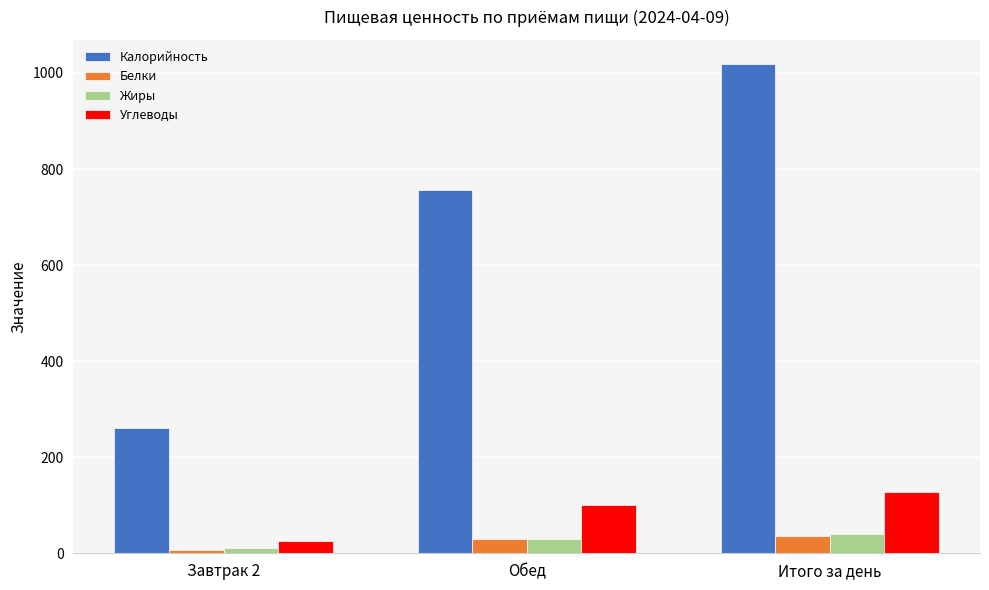

What is the label of the 3rd bar from the right?

Завтрак 2